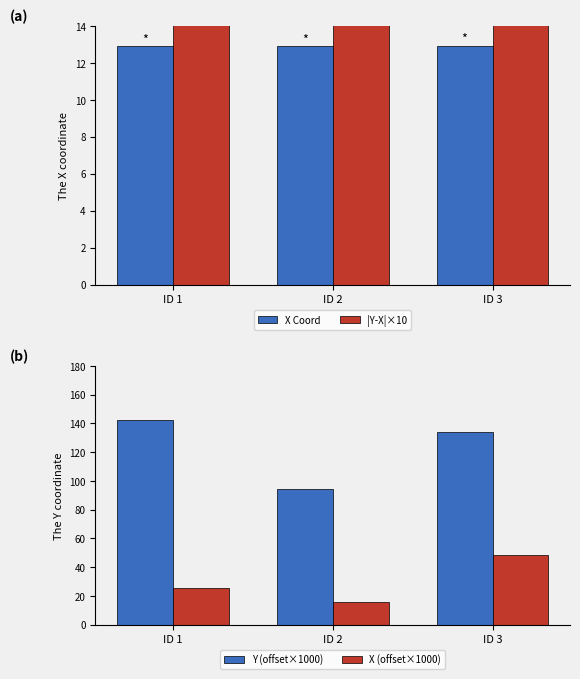

What is the sum of the X Coordinate values at ID 1 and ID 3?

25.8